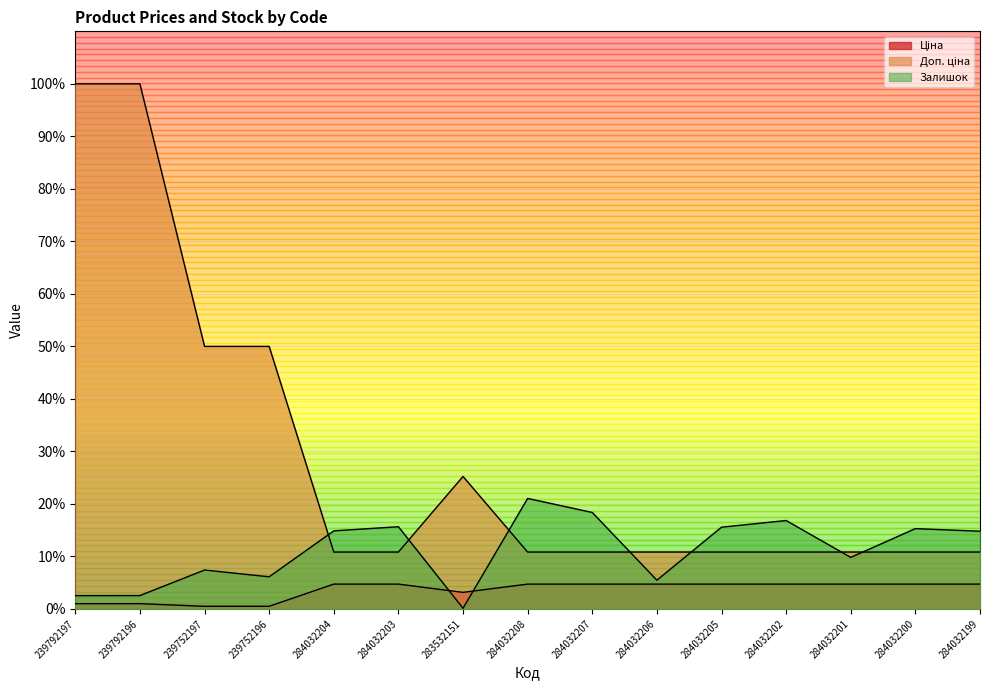

At which category is the sum across all series the highest?

239792196